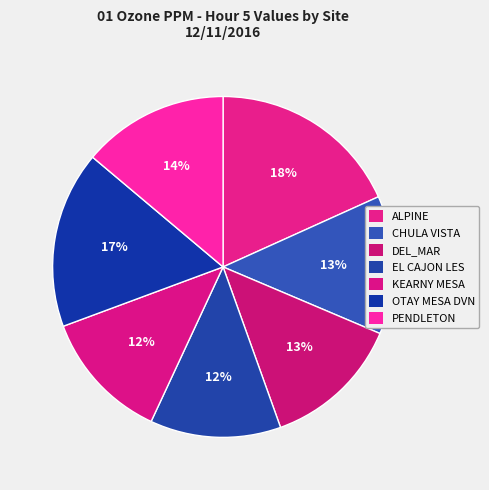

To the nearest percent, what is the difference between the largest and smallest slice percentages?

6%